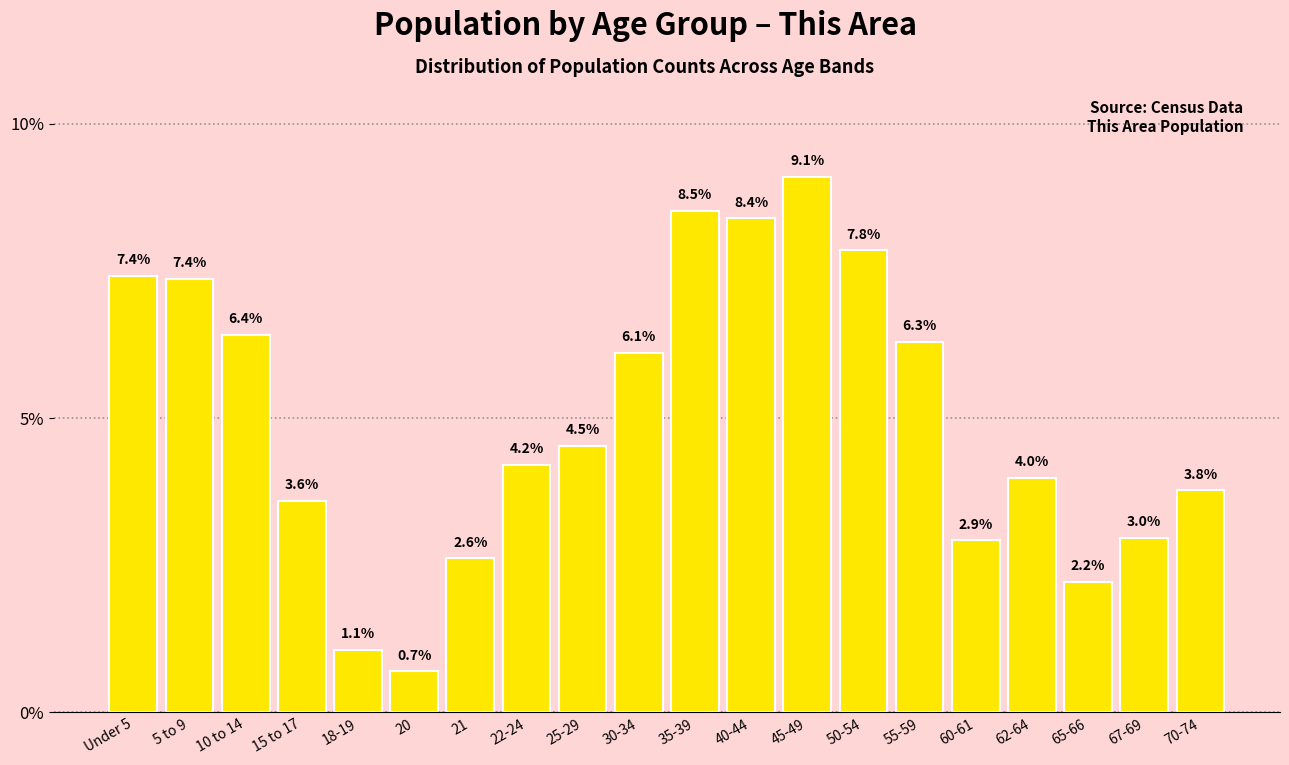

Reading right to left, what are all the values shown in this chart?

3.8	3.0	2.2	4.0	2.9	6.3	7.8	9.1	8.4	8.5	6.1	4.5	4.2	2.6	0.7	1.1	3.6	6.4	7.4	7.4